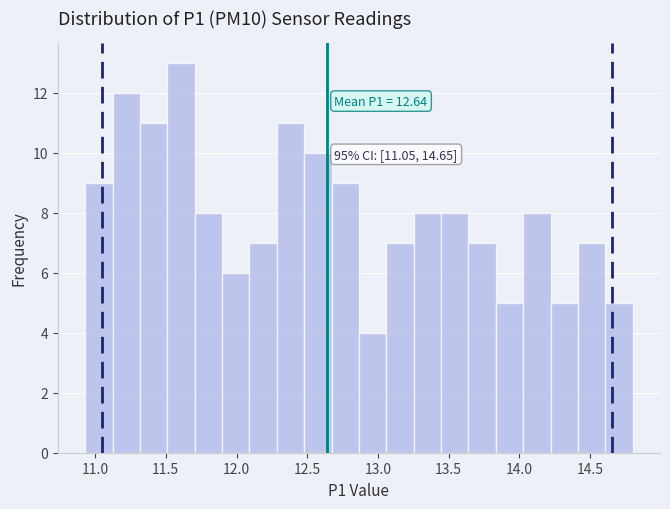

Around what value on the x-axis is the tallest bar? Give the approximate position of its centre, as read against the axis.

11.60